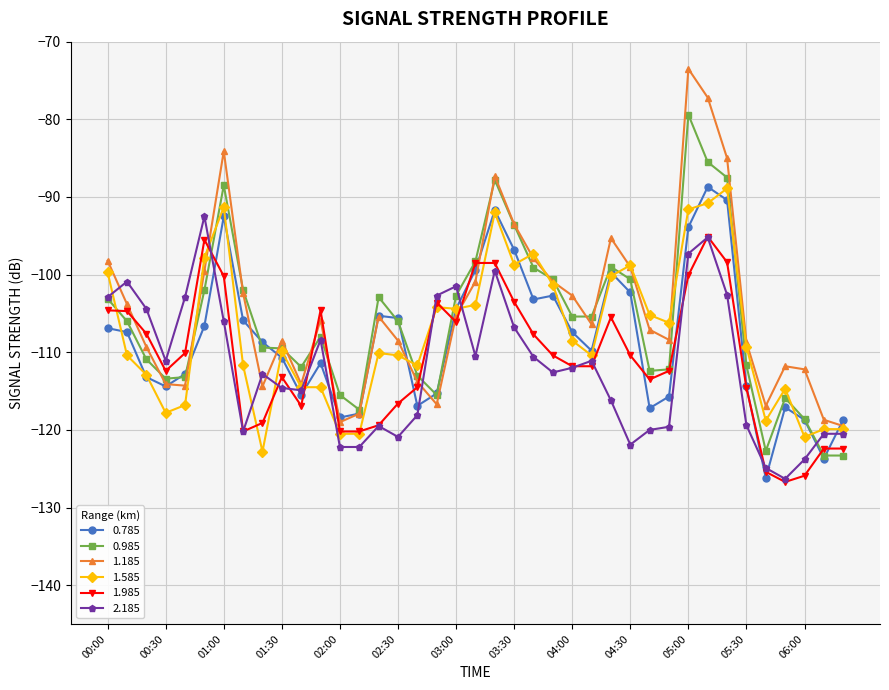

True or false: 0.985 has more than 1 interior local peaks.

True